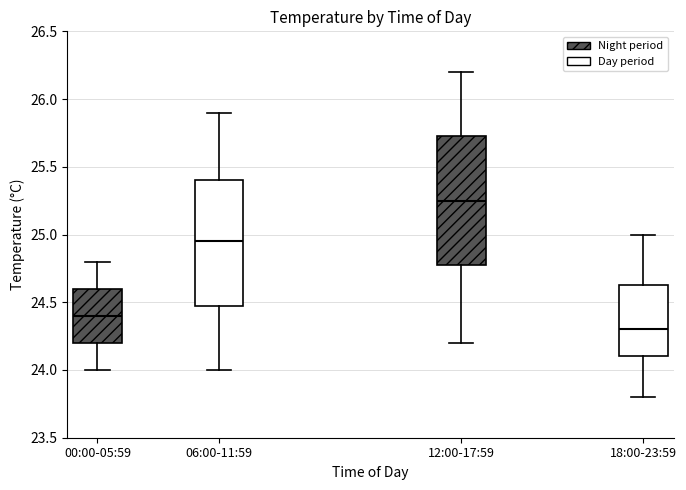

Where does the median line of the box for 06:00-11:59 sit on the y-axis? The values are not printed on the chart, so give them approximately, as read against the axis.

24.95